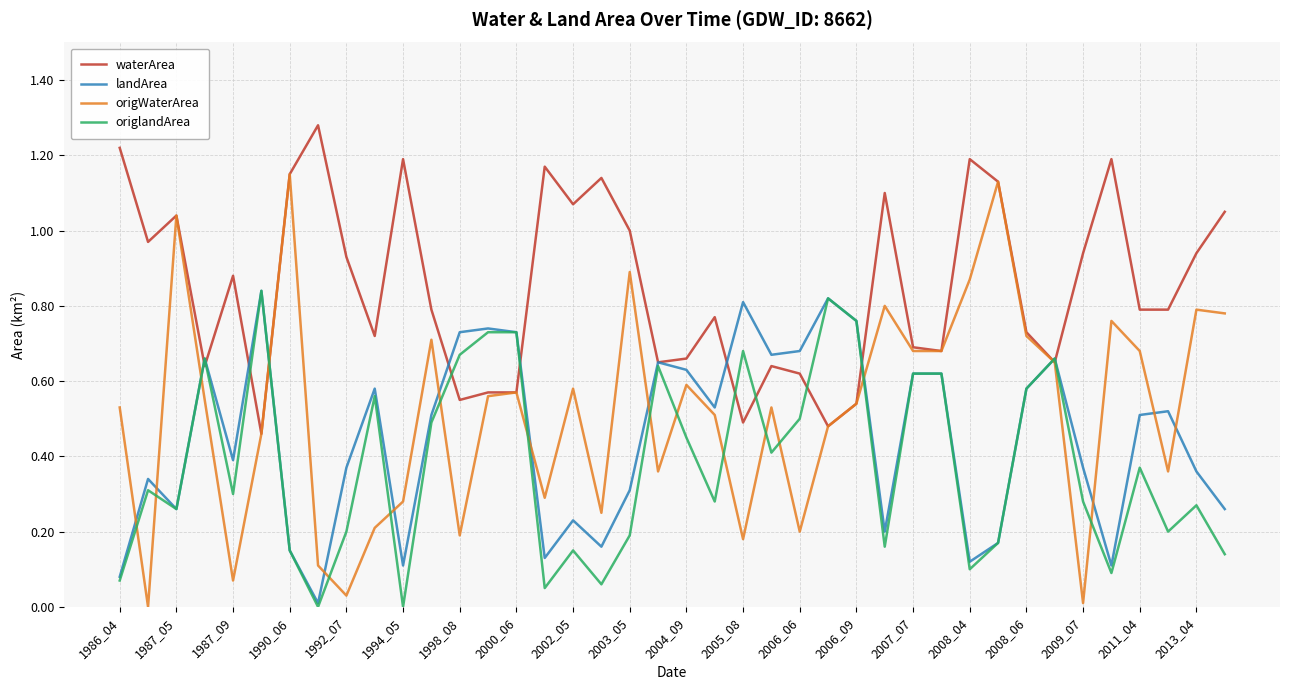

Which series has the largest range (max minus min)?

origWaterArea